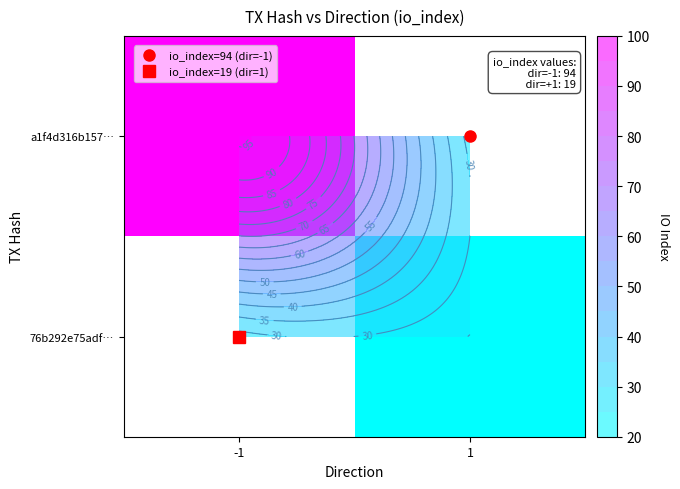

At which label does 76b292e75adf… reach its minimum?

-1